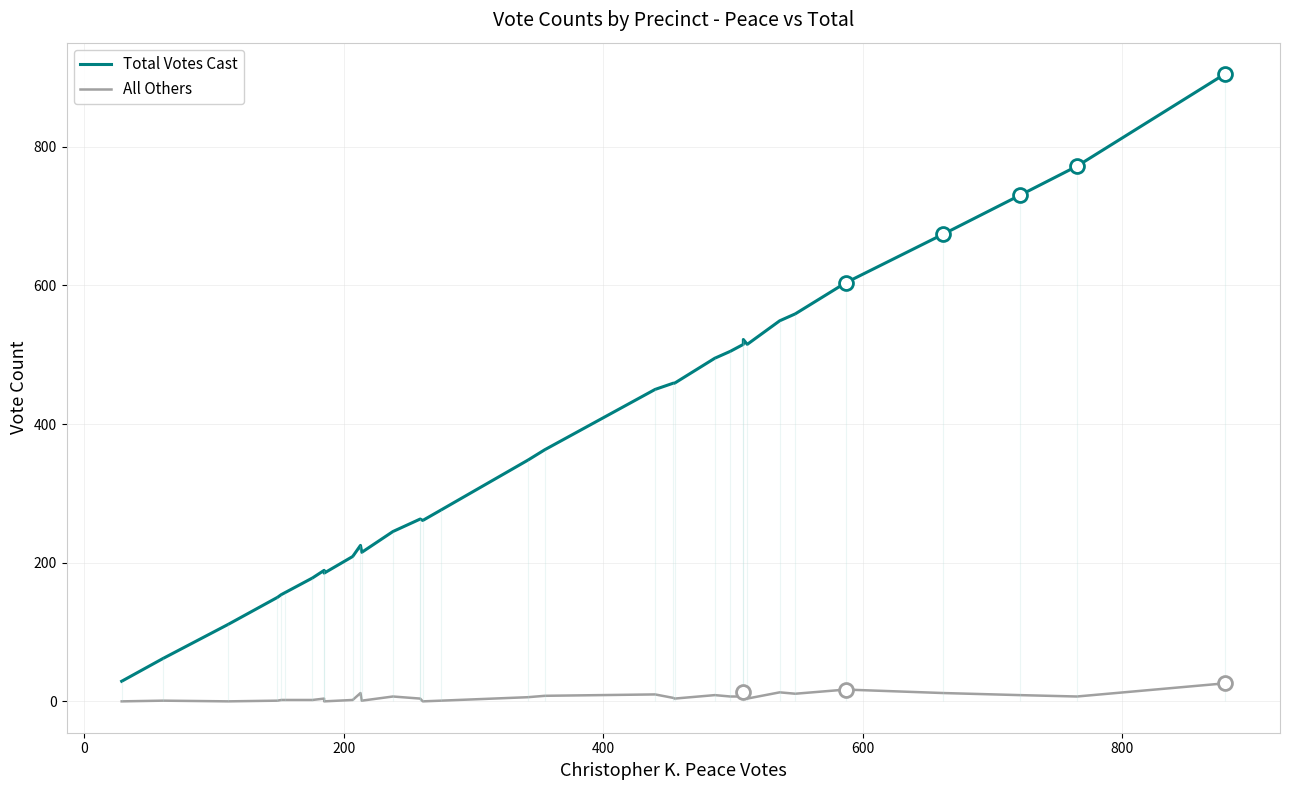

Is it true that All Others equals 13 at 22?

False